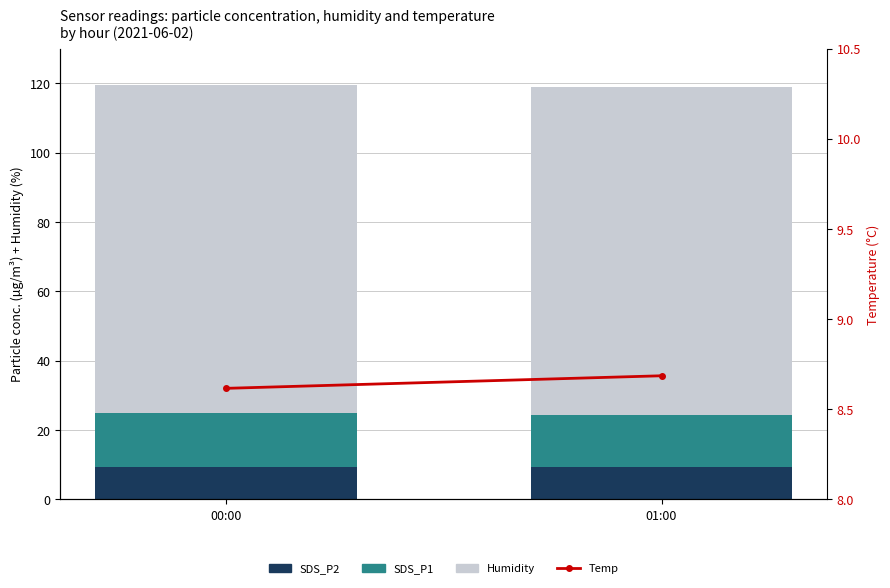

Does the chart contain any negative values?

No